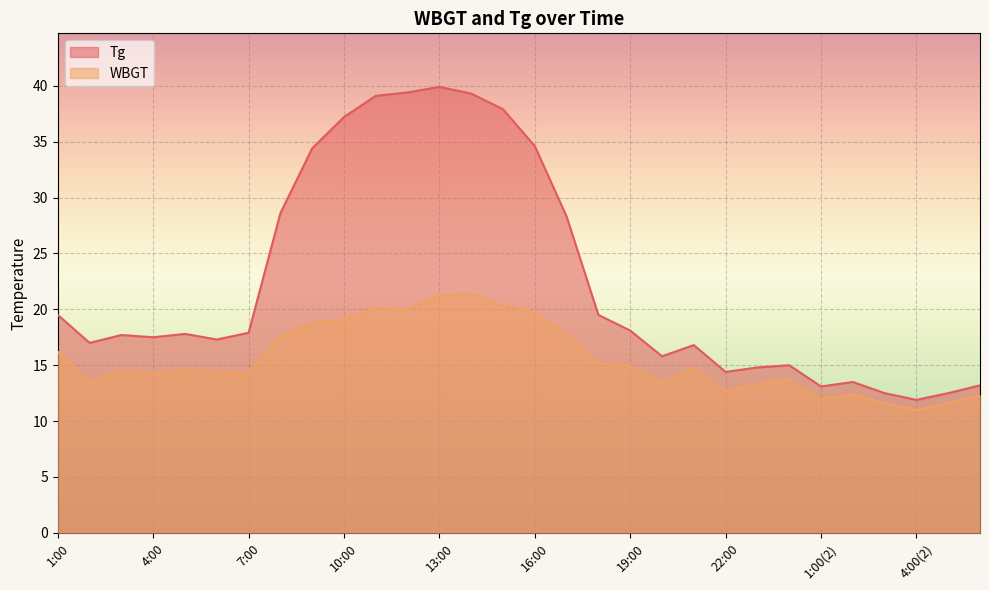

Rank the series by their average value, from lowest to highest.

WBGT, Tg